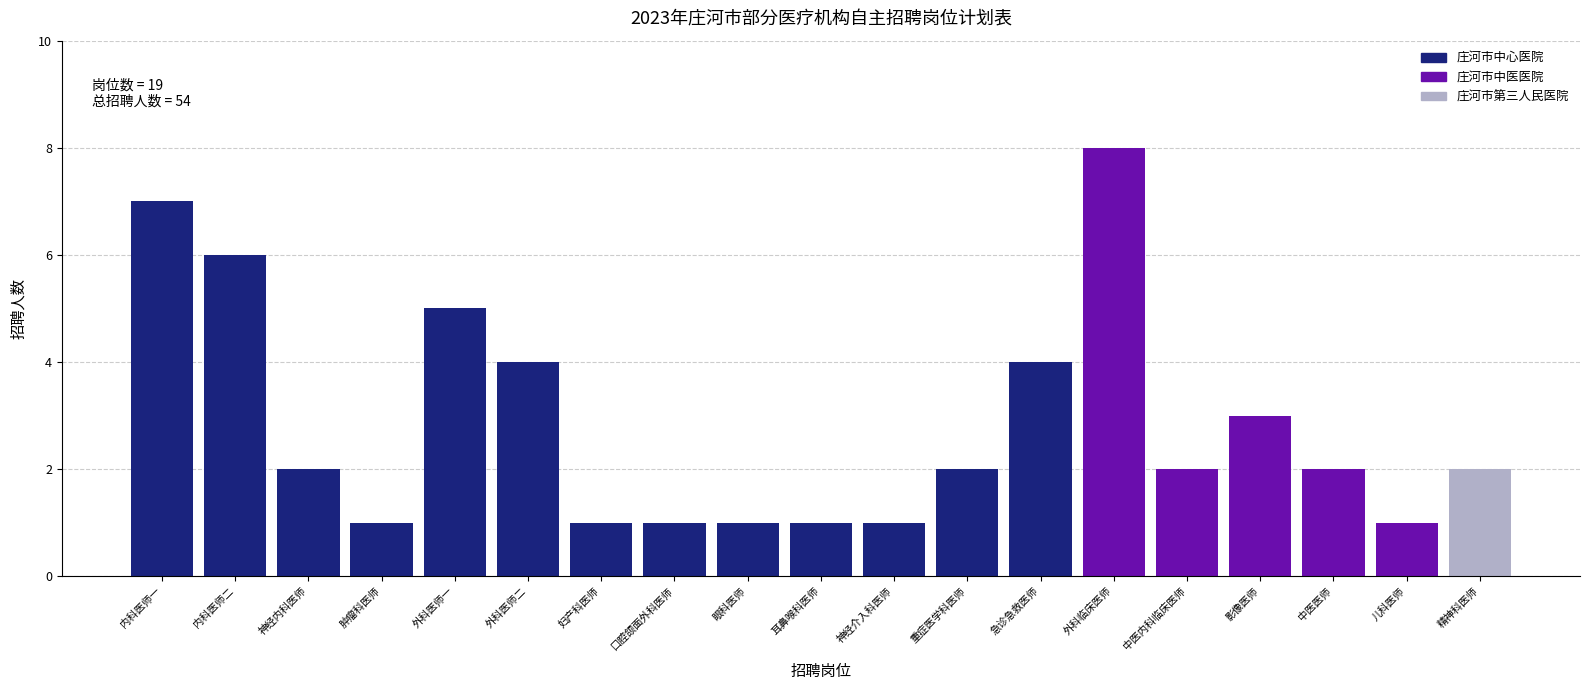

Reading right to left, what are all the values shown in this chart?

2	1	2	3	2	8	4	2	1	1	1	1	1	4	5	1	2	6	7